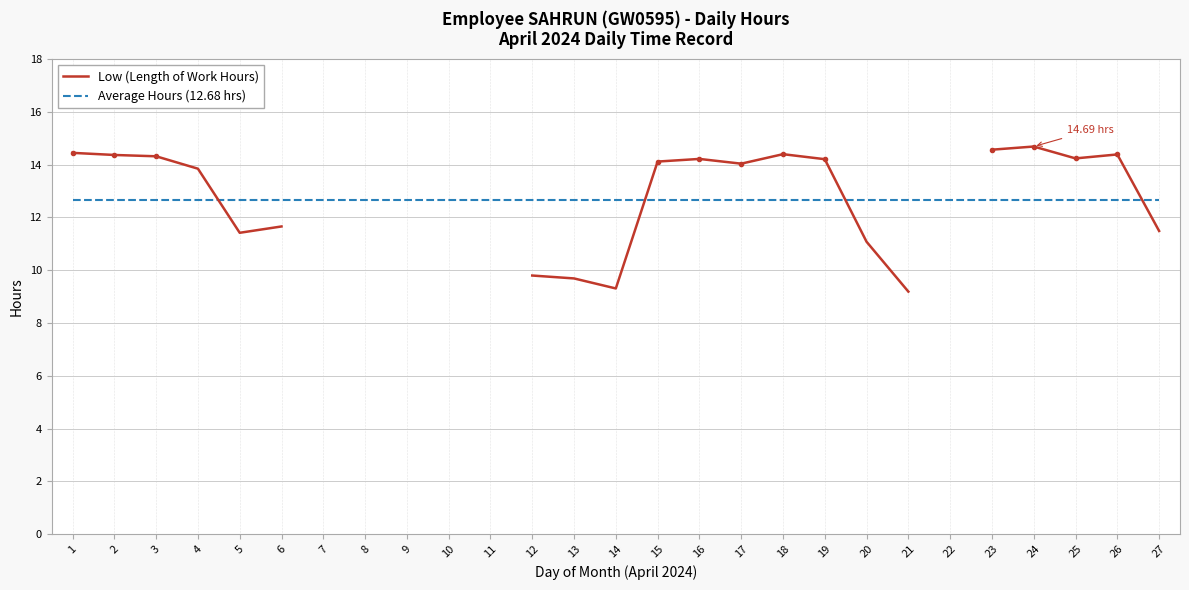

Is it true that Average Hours (12.68 hrs) equals 19.4 at 20?

False